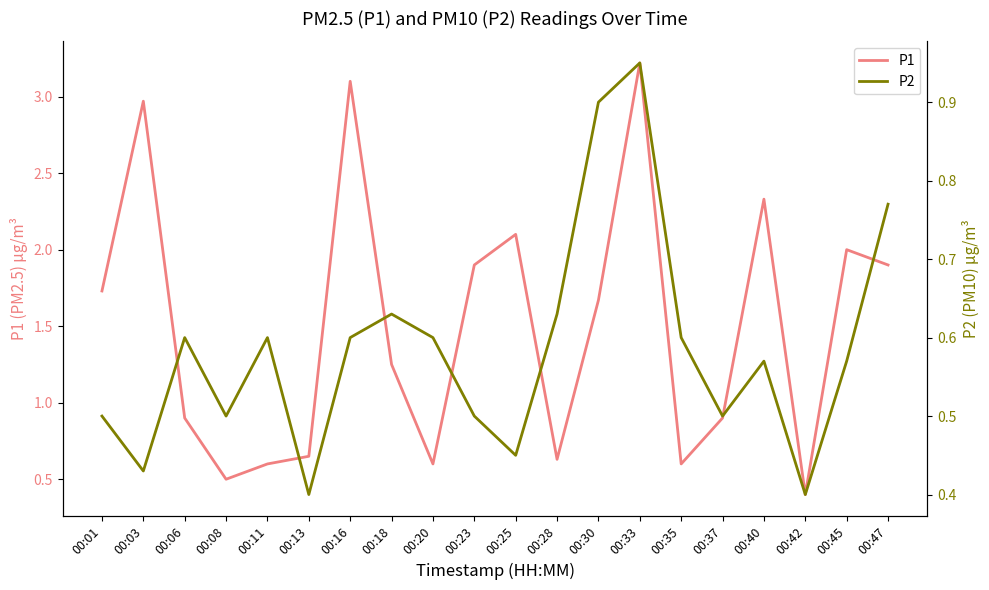

At how many categories does at least one series exceed 1?

11